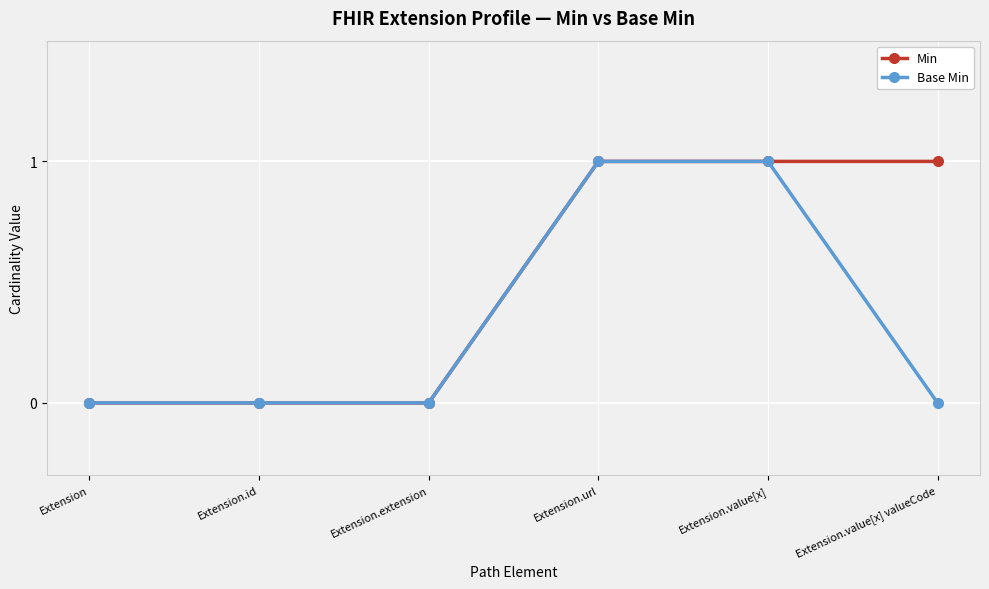

What is the total value across all series at Extension.value[x] valueCode?

1